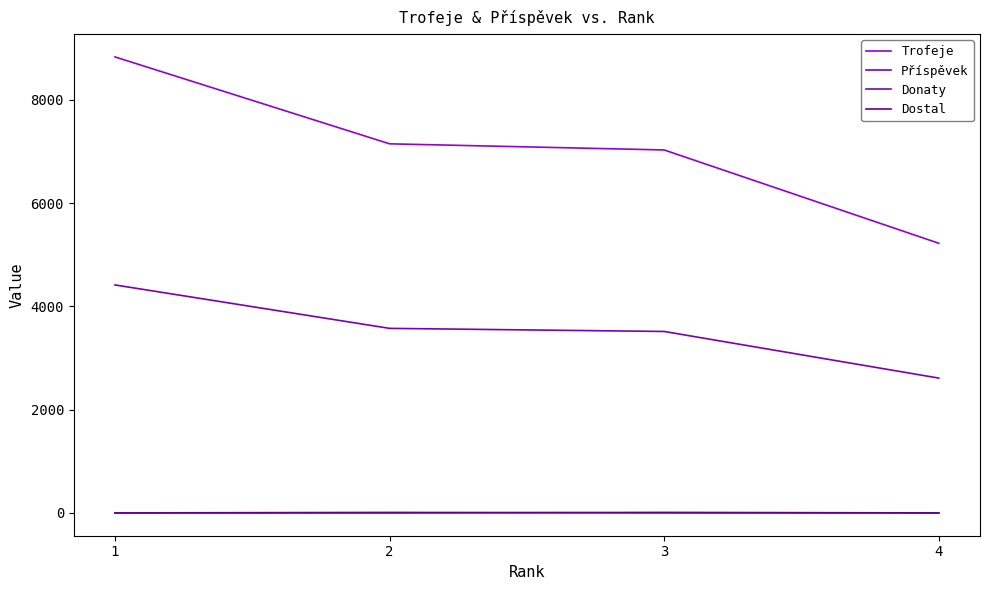

Is the value of Trofeje at 4 greater than the value of Dostal at 4?

Yes